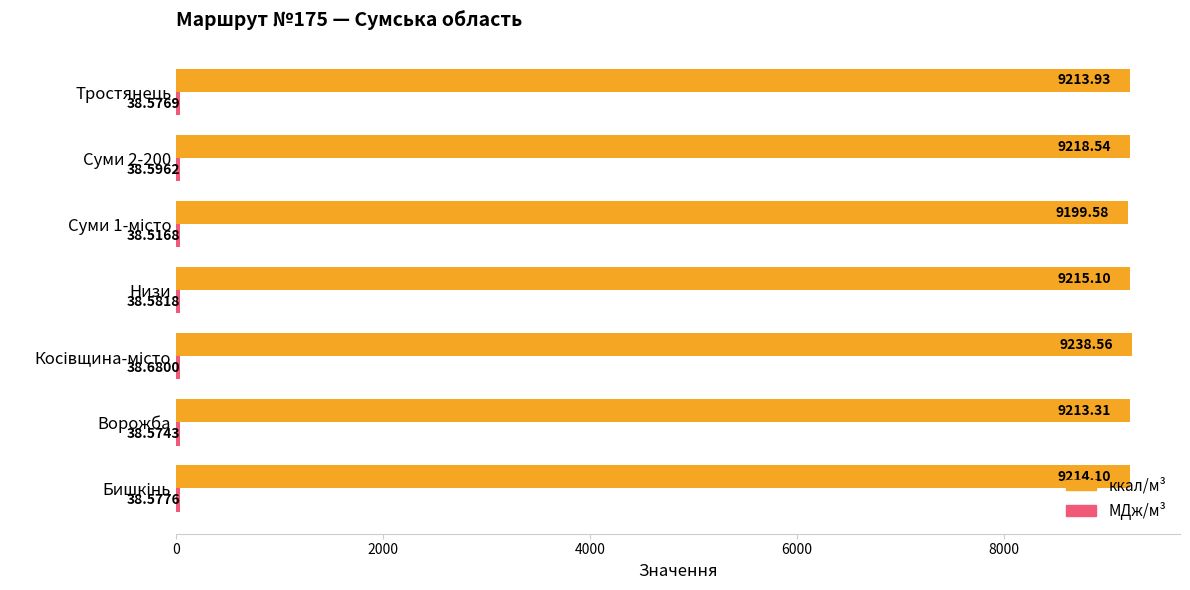

How many data points does each series have?

7